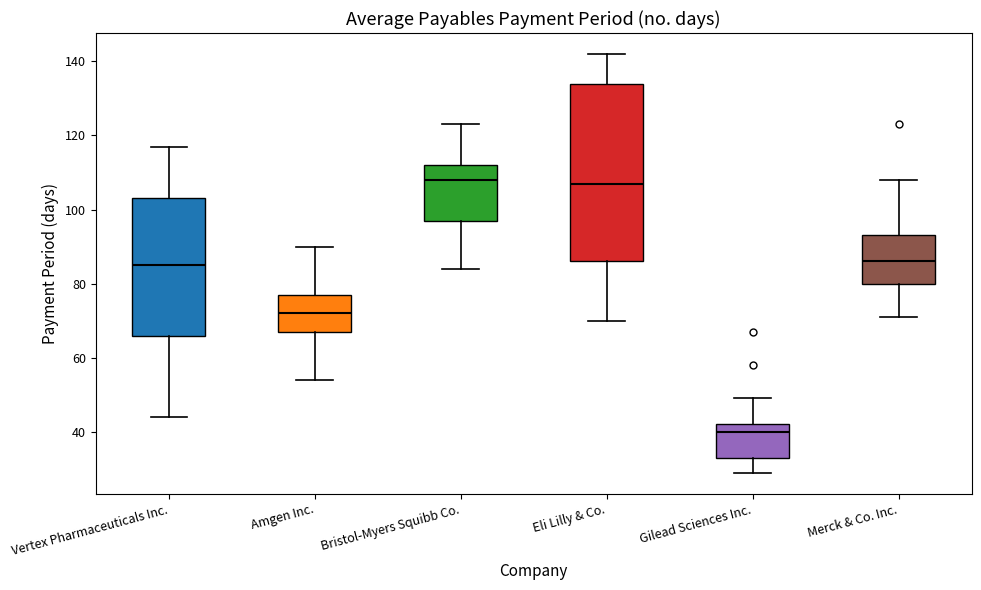

Reading left to right, transcribe this box plot: for each box, give where its median line is, the range the box spans, and where its two whiskers end, as read against the y-axis. The values are not printed on the chart, so give them approximately, as read against the axis.

Vertex Pharmaceuticals Inc.: median 86, box 66 to 104, whiskers 44 to 118
Amgen Inc.: median 72, box 68 to 78, whiskers 54 to 90
Bristol-Myers Squibb Co.: median 108, box 98 to 112, whiskers 84 to 124
Eli Lilly & Co.: median 108, box 86 to 134, whiskers 70 to 142
Gilead Sciences Inc.: median 40, box 34 to 42, whiskers 30 to 50
Merck & Co. Inc.: median 86, box 80 to 94, whiskers 72 to 108